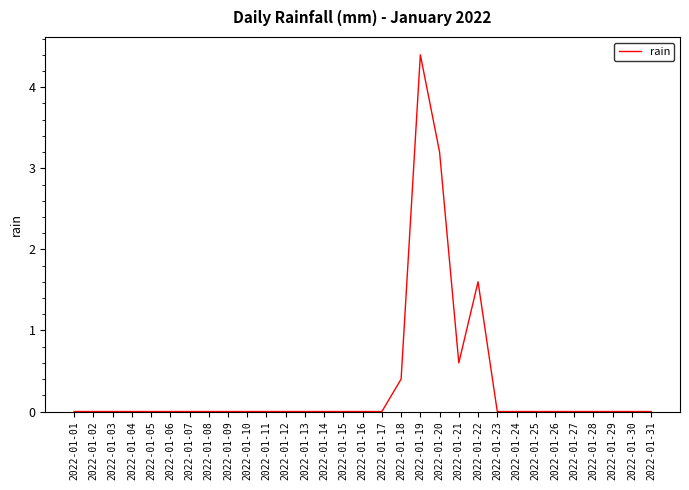

True or false: the data shows 2.7 at 2022-01-06.

False